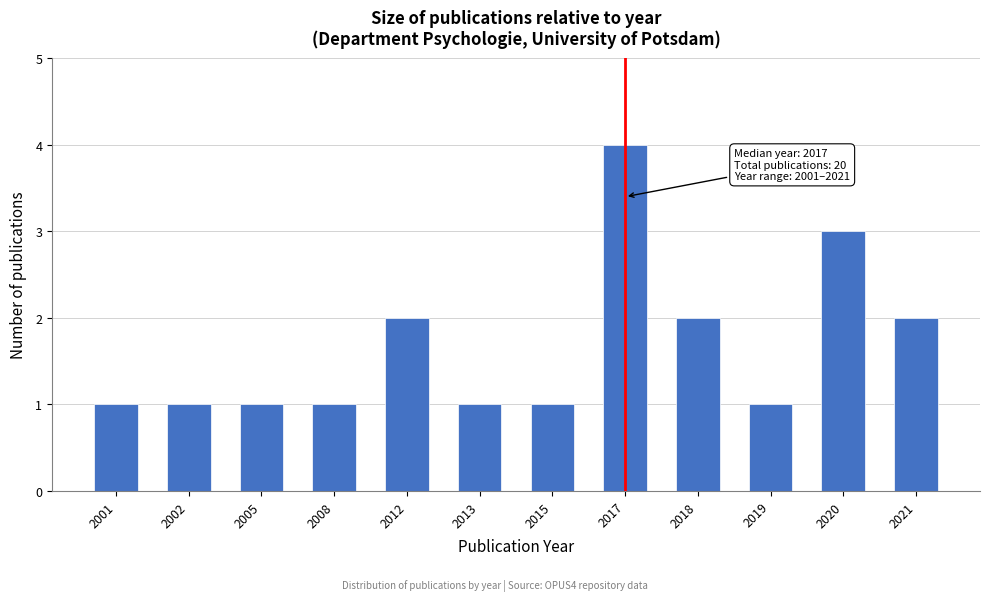

Reading left to right, list all the values displayed in this chart.

2001=1	2002=1	2005=1	2008=1	2012=2	2013=1	2015=1	2017=4	2018=2	2019=1	2020=3	2021=2